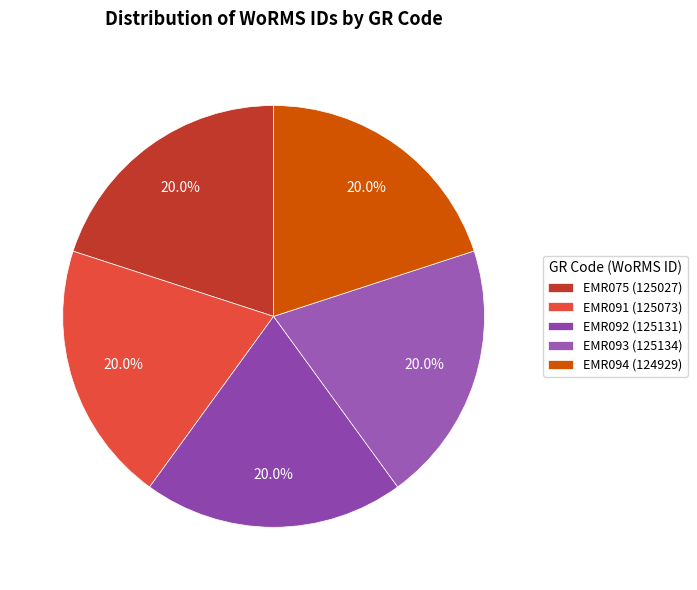

What percentage is the EMR092 slice, to the nearest percent?

20%